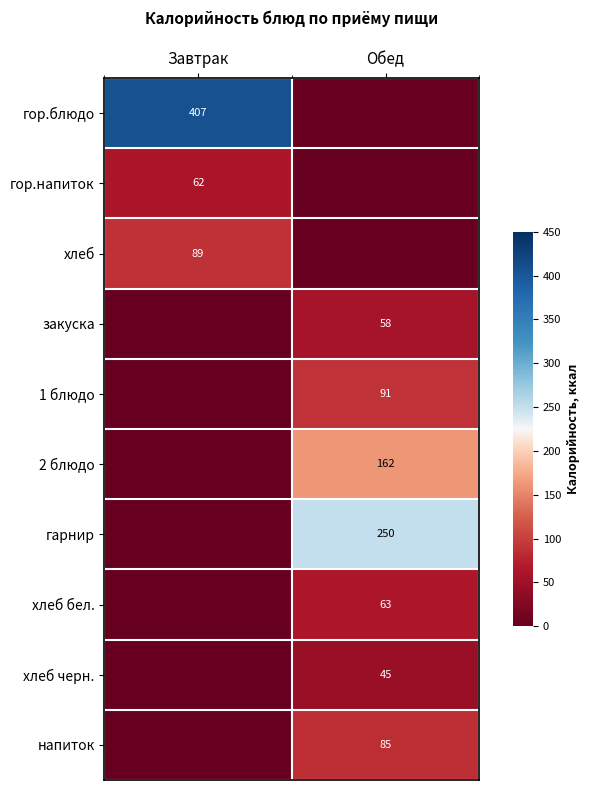

At how many categories does at least one series exceed 0?

2